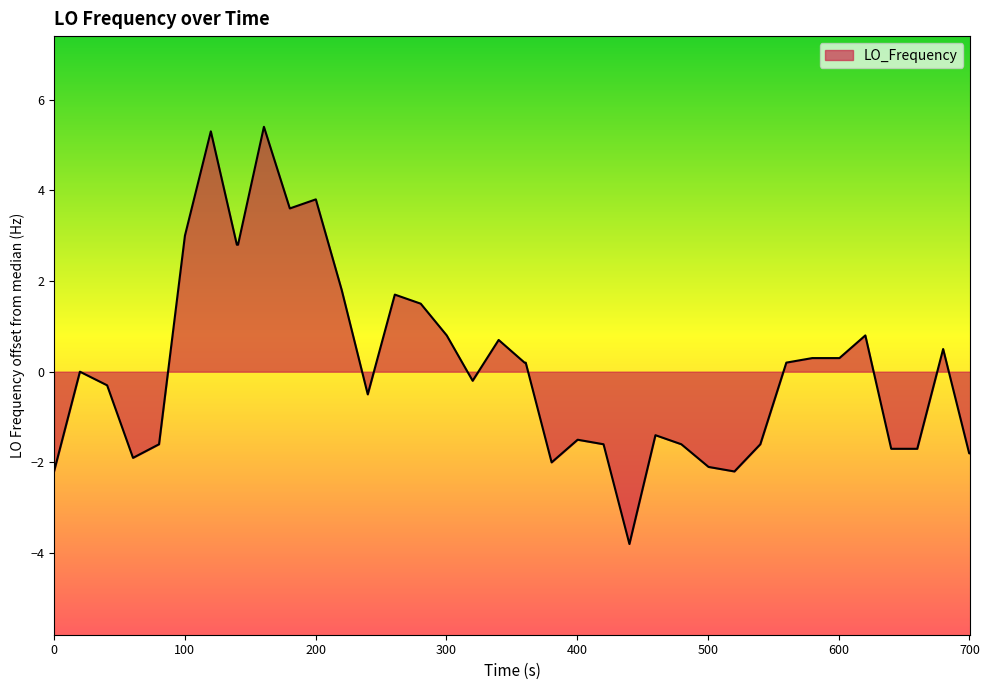

What is the difference between the maximum and minimum values?

9.2